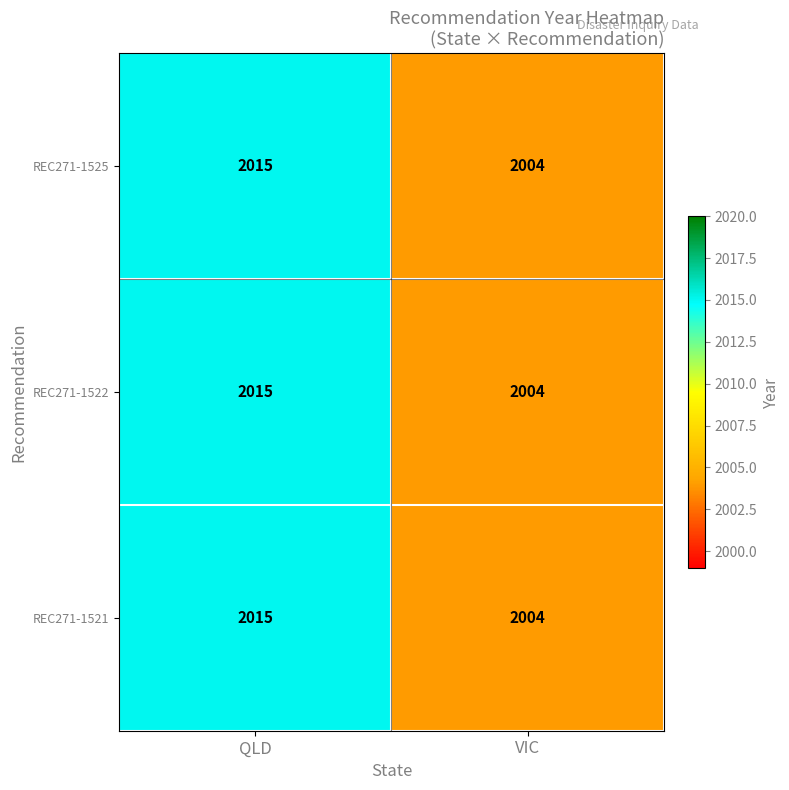

At how many categories does at least one series exceed 2011?

1